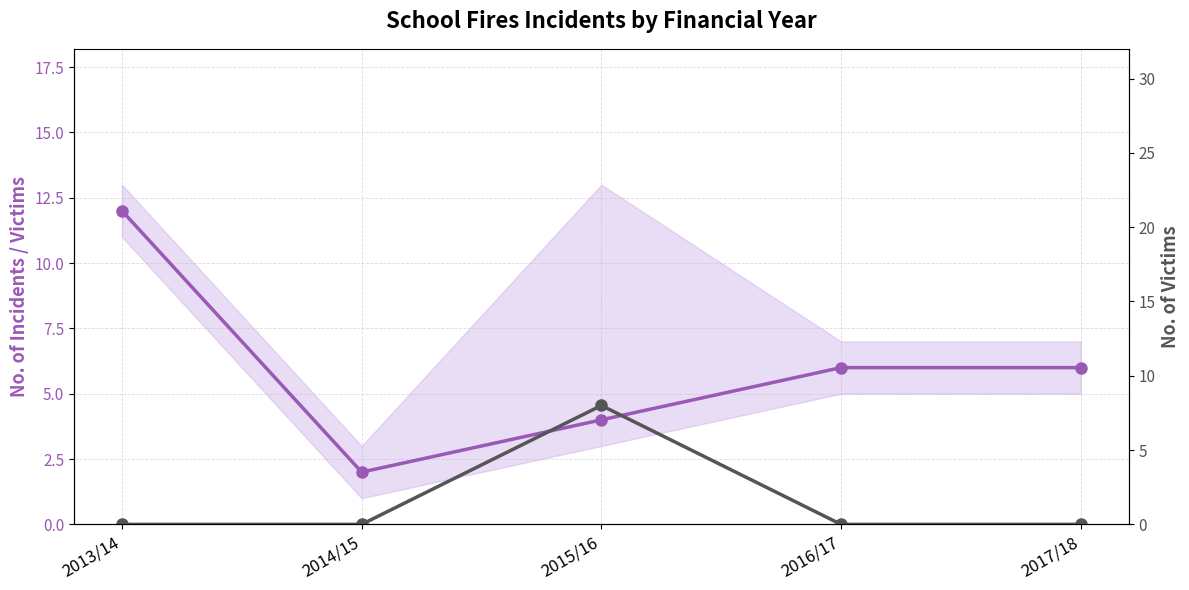

Which category has the lowest value across all series?

2013/14